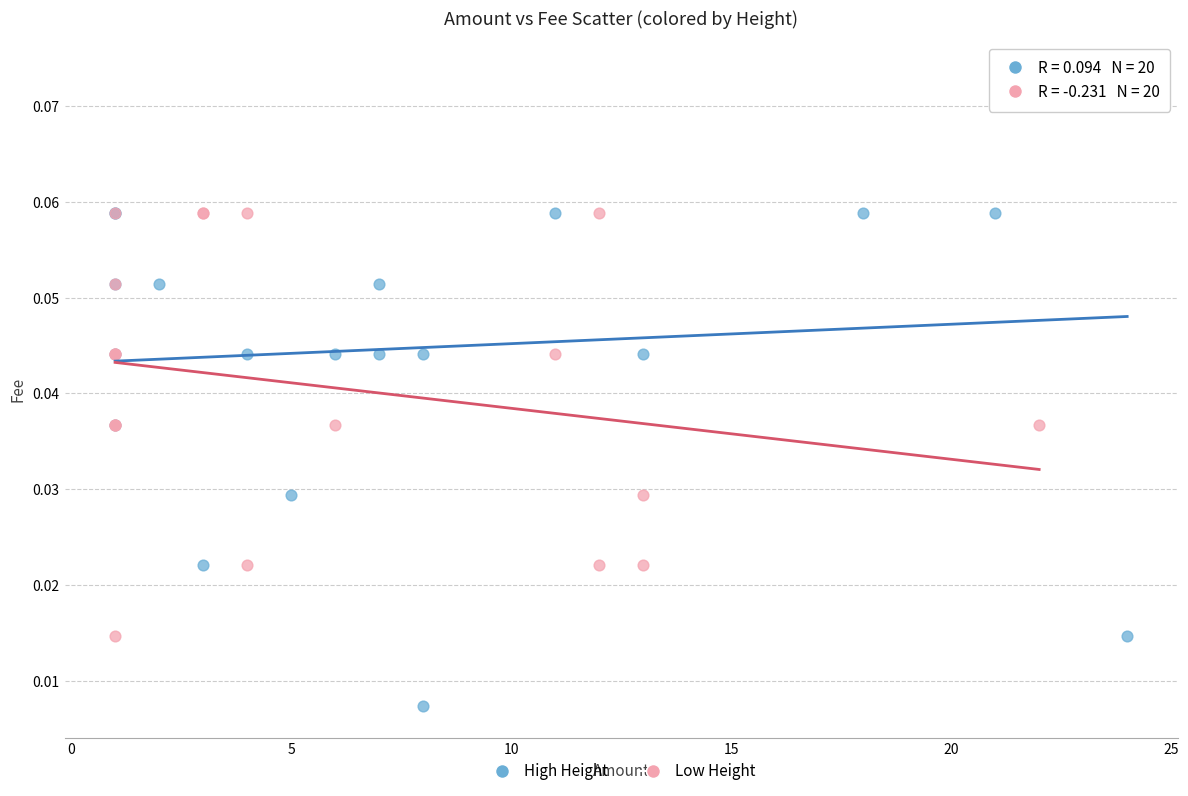

Which series has the largest Y range (max minus min)?

High Height